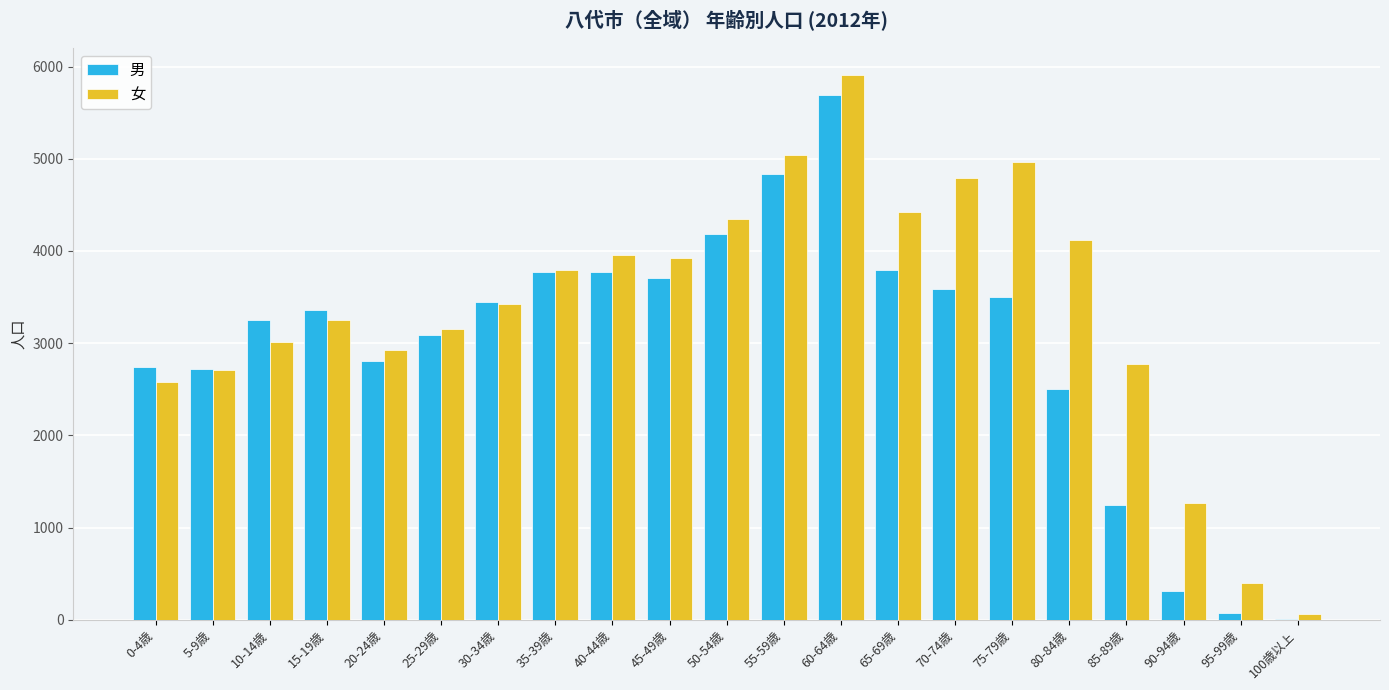

Is the value of 男 at 80-84歳 greater than the value of 女 at 10-14歳?

No